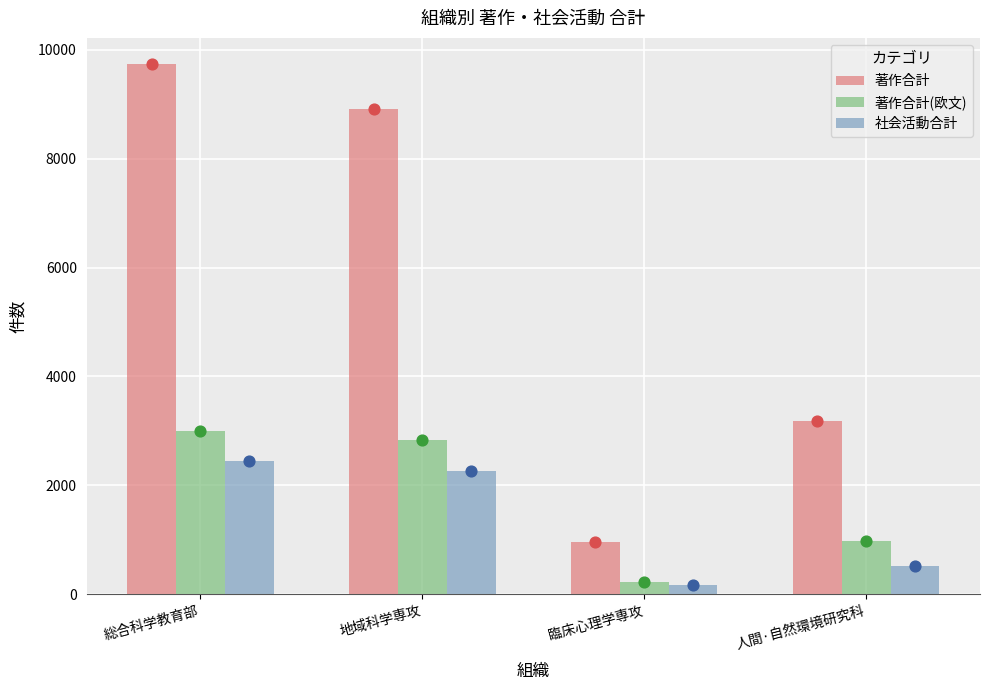

What is the total value across all series at 地域科学専攻?

14004